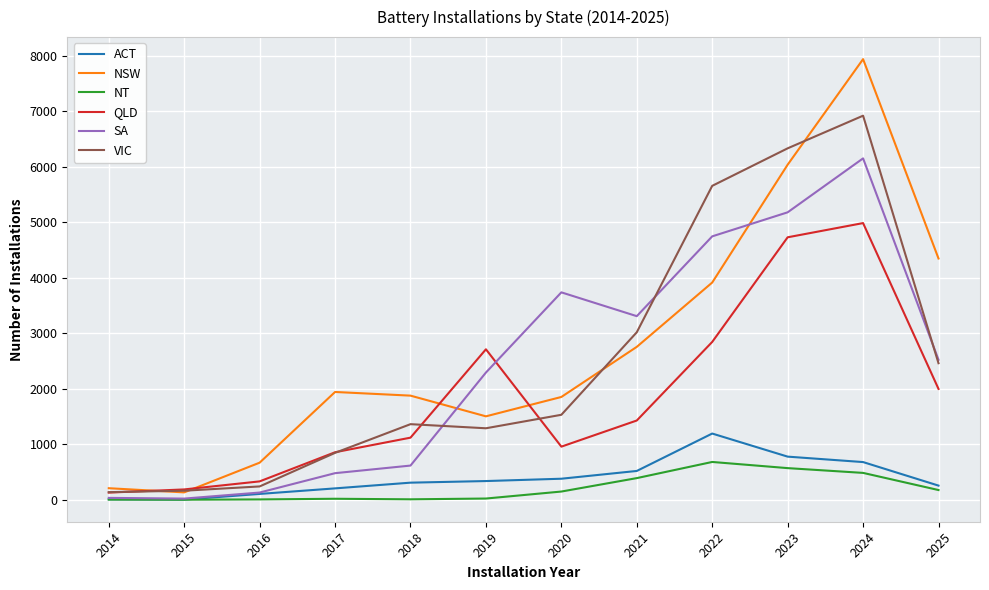

Is the value of NT at 2014 greater than the value of ACT at 2021?

No